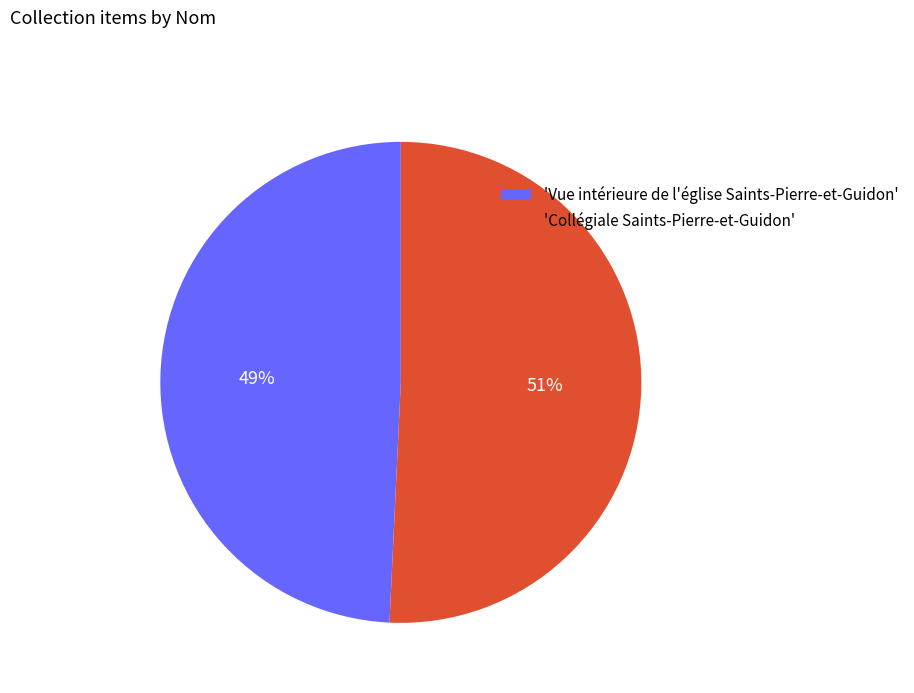

Which slice is the smallest?

'Vue intérieure de l'église Saints-Pierre-et-Guidon'